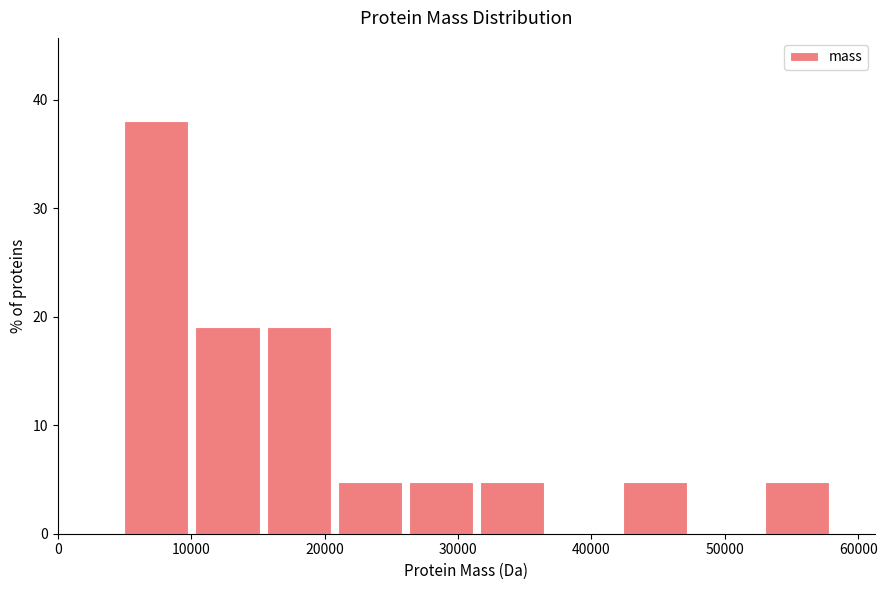

Over which range of the x-axis is the bar tallest?

5000 to 10000